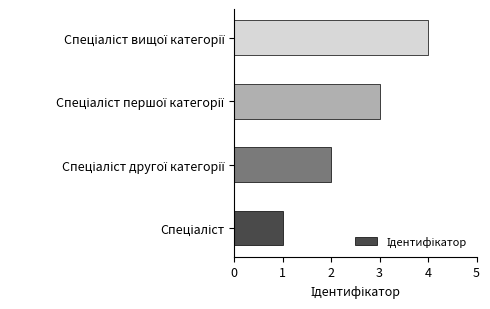

What is the difference between the maximum and minimum values?

3